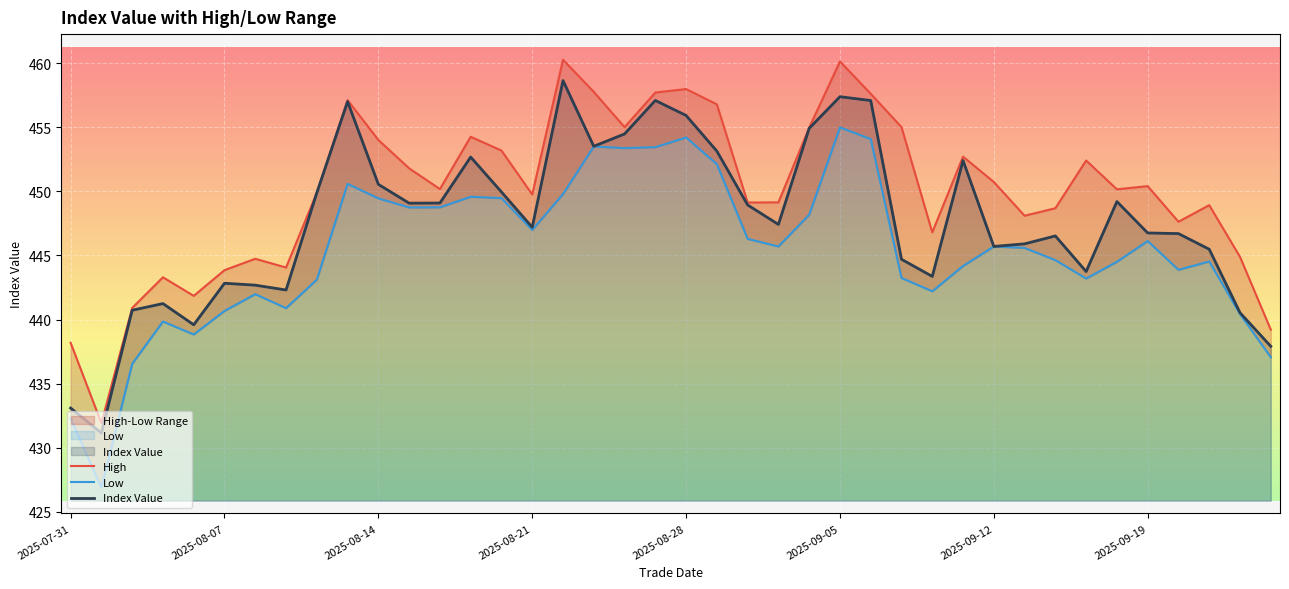

What position from the right is 26?

14